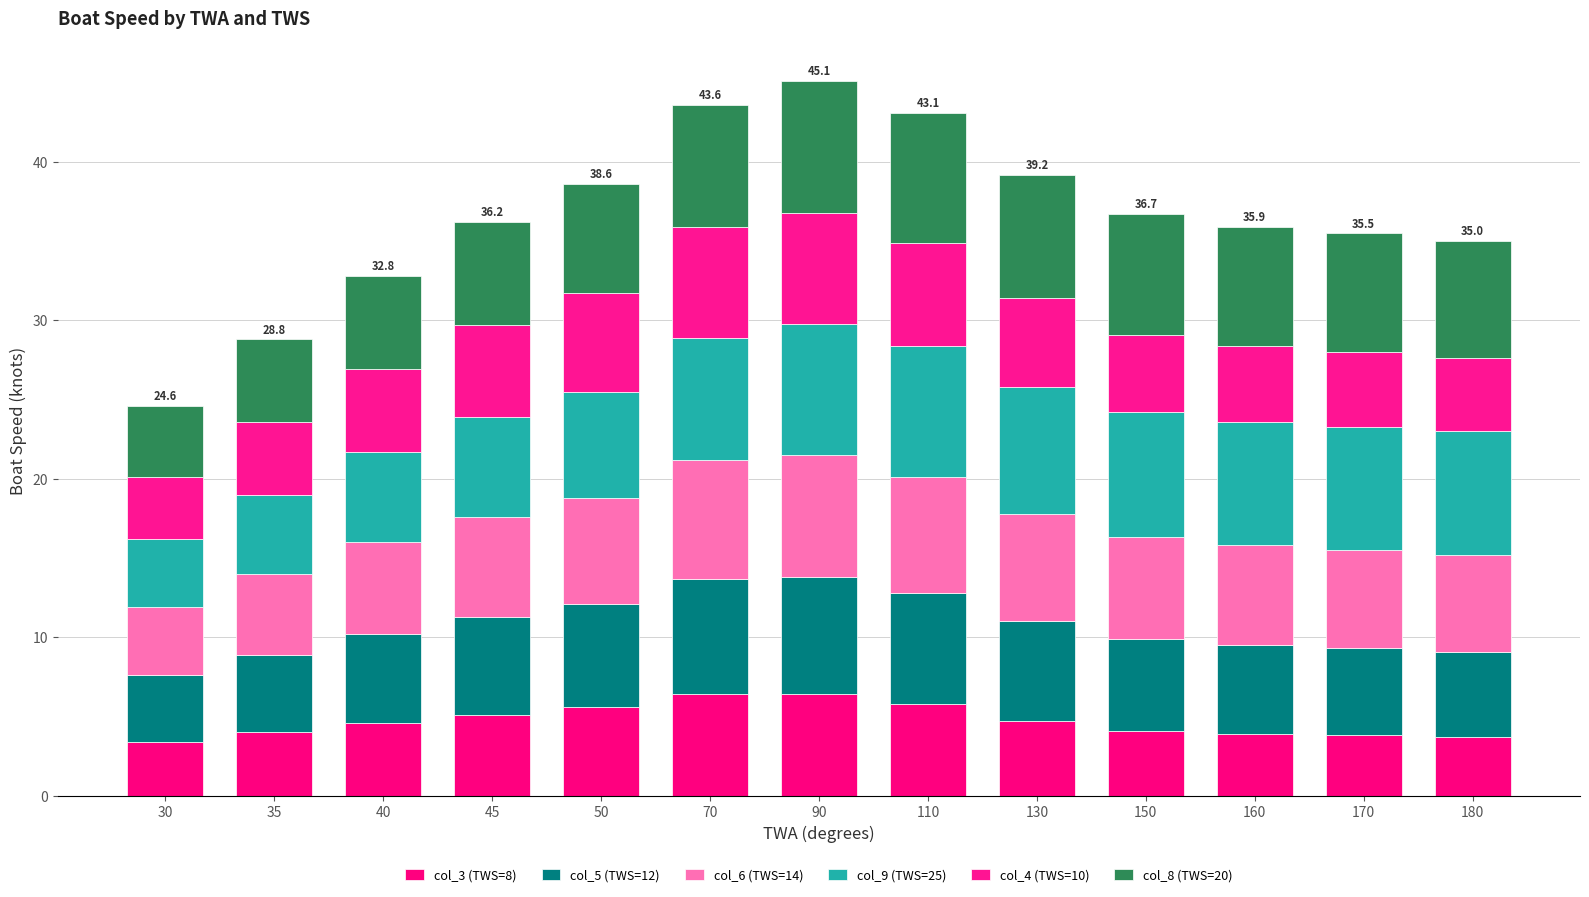

How many bars are there in total?

13